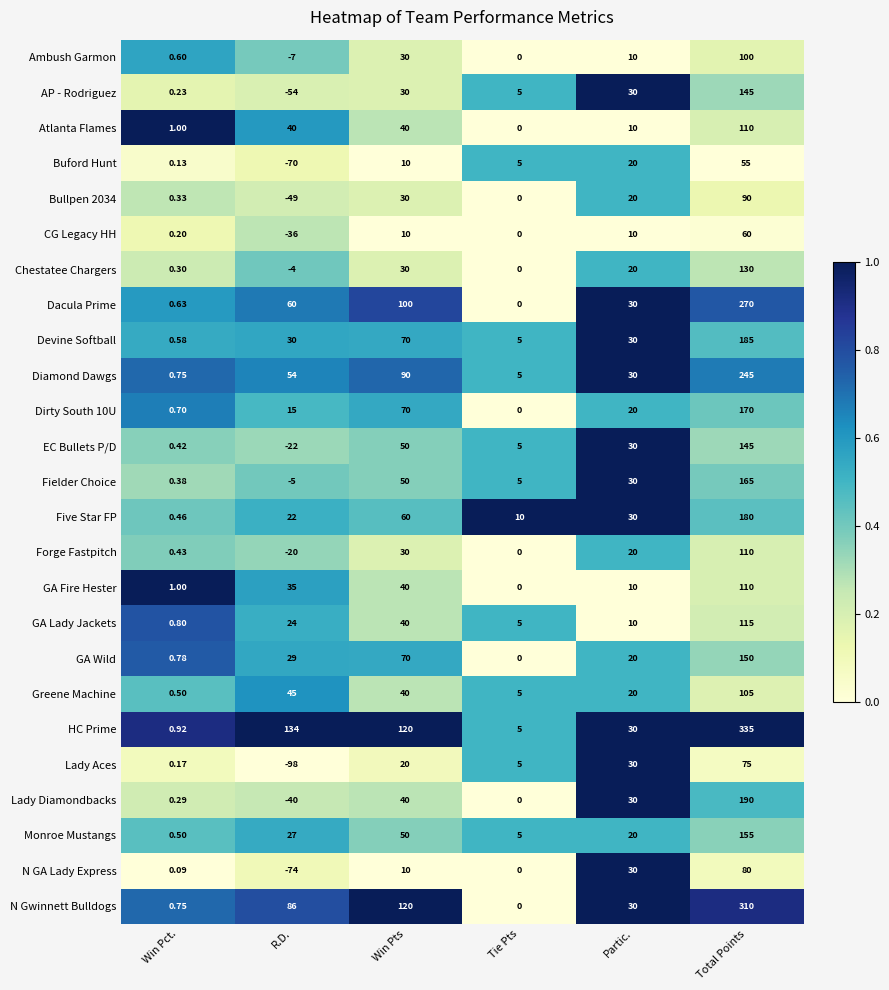

Where does the Five Star FP series first go above 30?

Win Pts